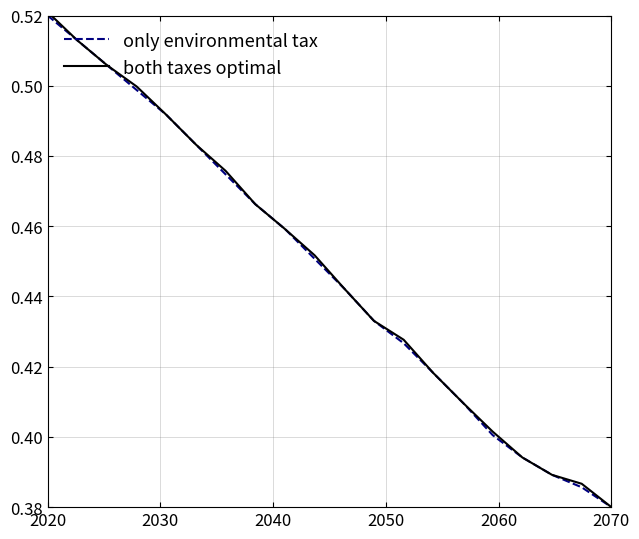

True or false: both taxes optimal has more than 0 points higher than both neighbors.

False